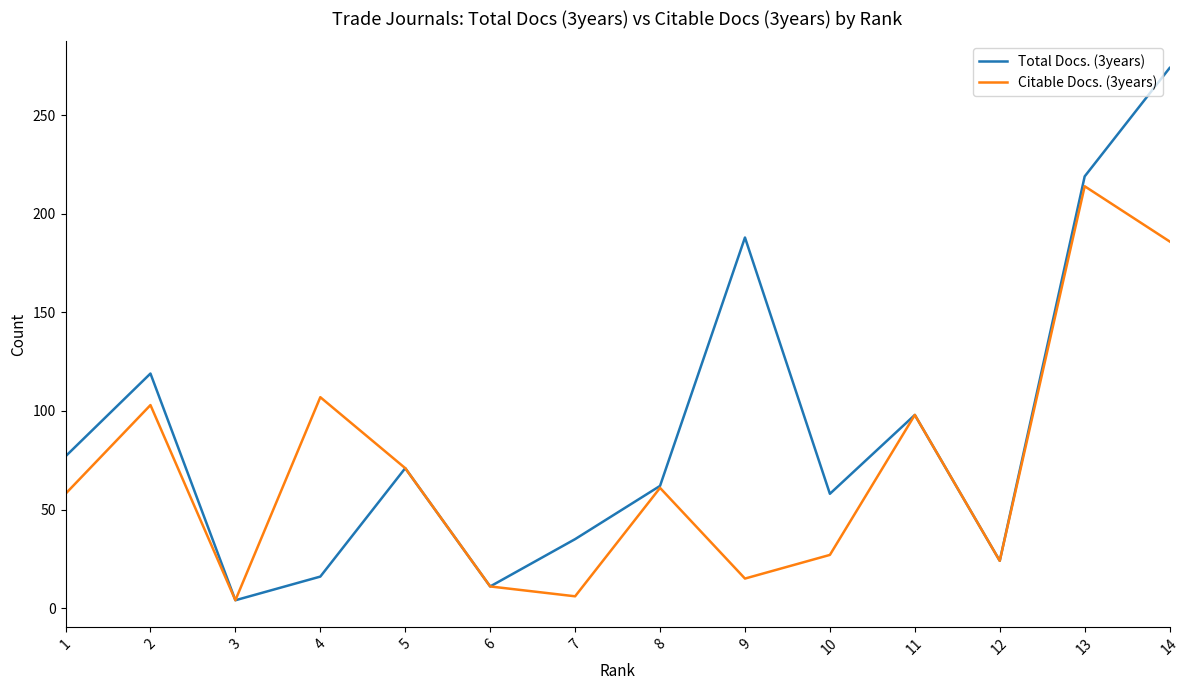

Is the value of Total Docs. (3years) at 13 greater than the value of Citable Docs. (3years) at 9?

Yes